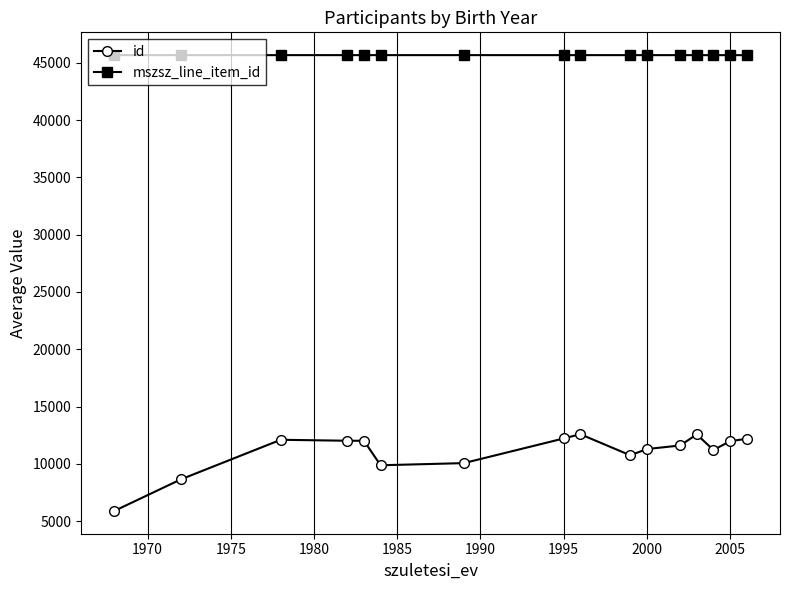

What is the average value of the id series?

11066.9